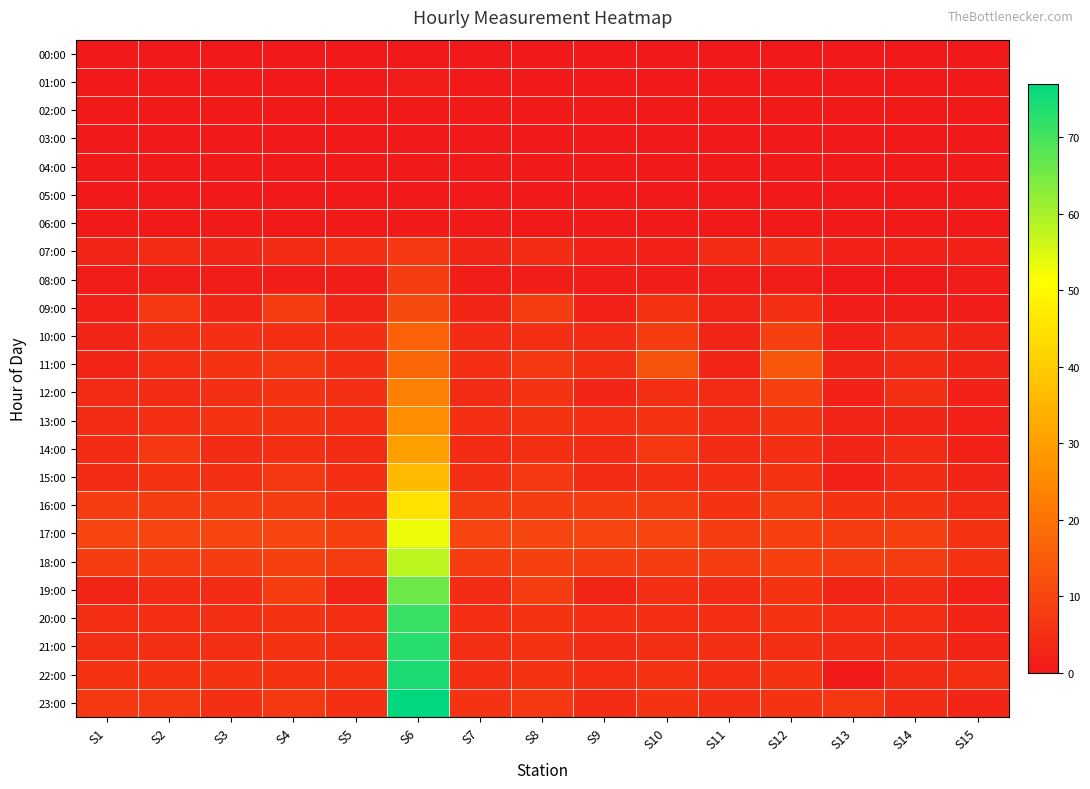

Between S5 and S13, which series saw the biggest shift?

22:00